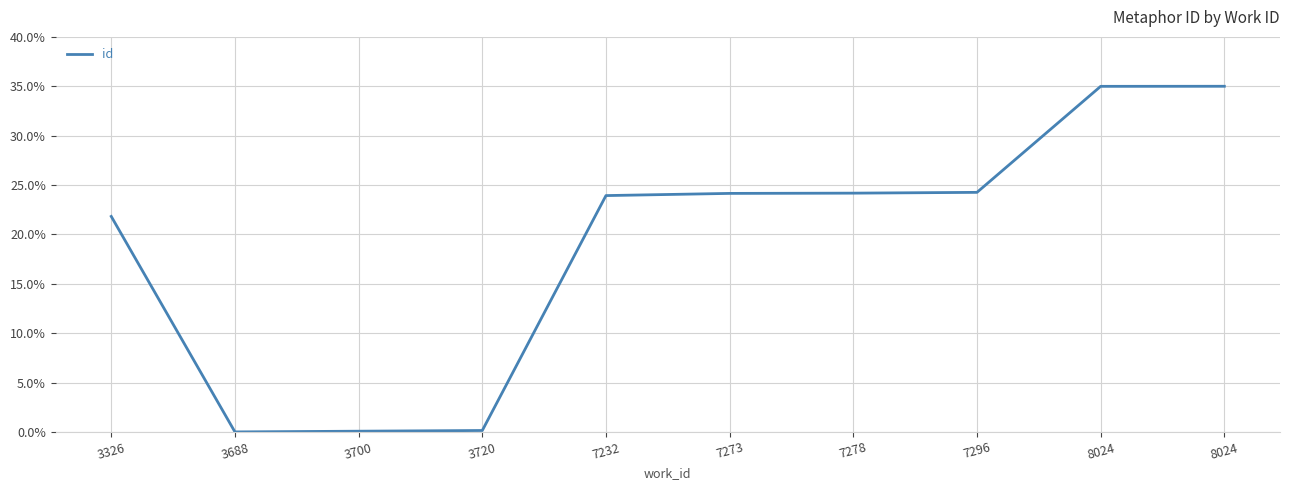

Where does the data first go above 24?

7273